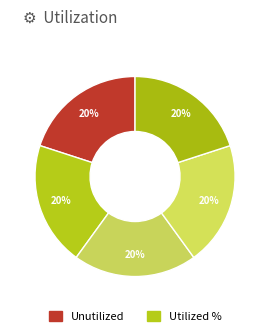

How many slices are in this pie chart?

5